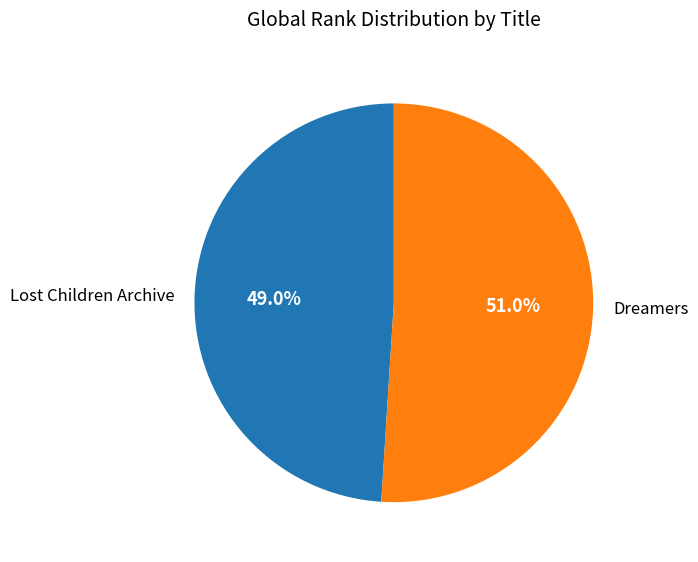

How much of the chart is everything except Dreamers?

49.0%